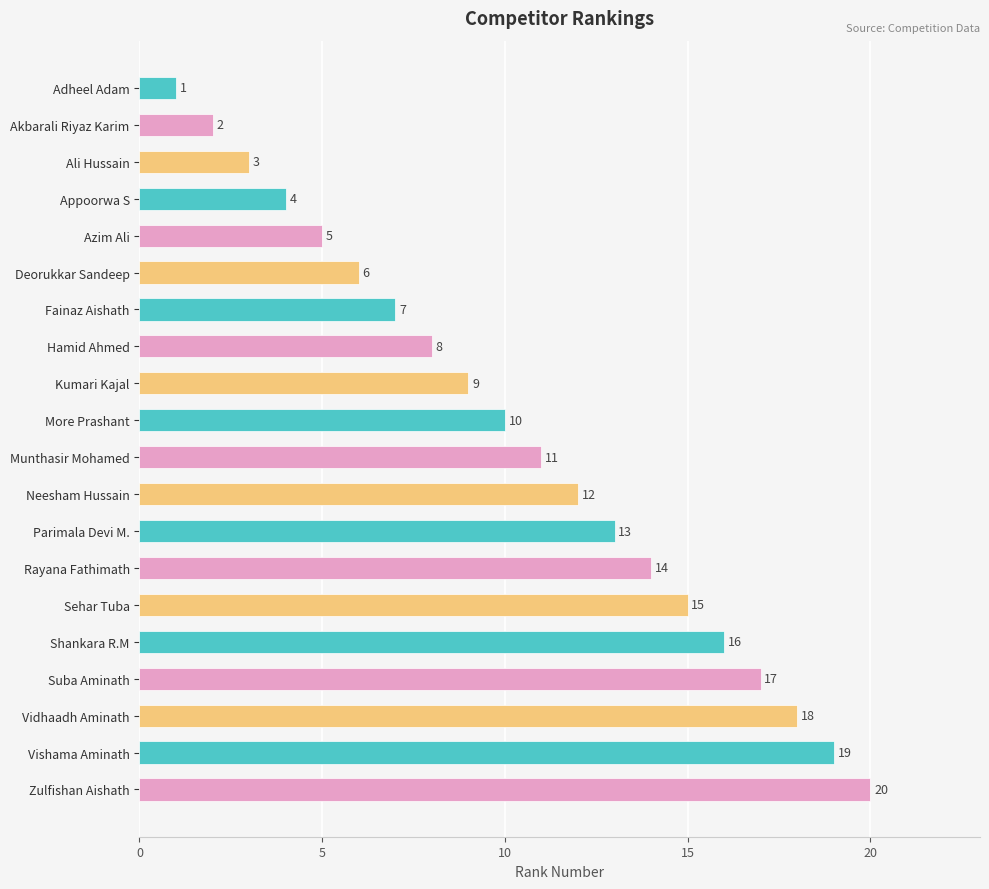

What is the smallest value displayed?

1